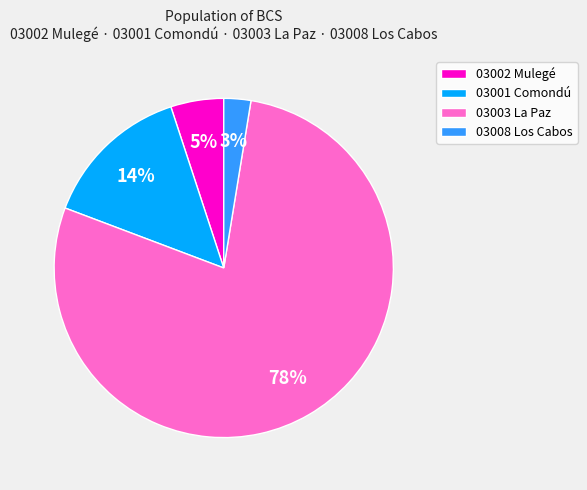

What percentage is the 03002 Mulegé slice, to the nearest percent?

5%